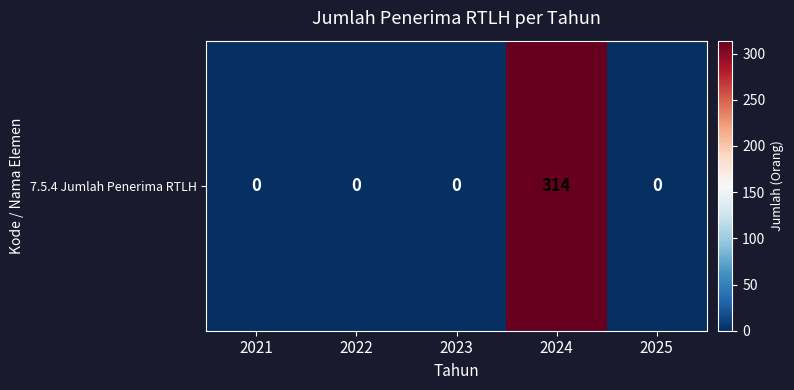

Which category has the lowest value across all series?

2021